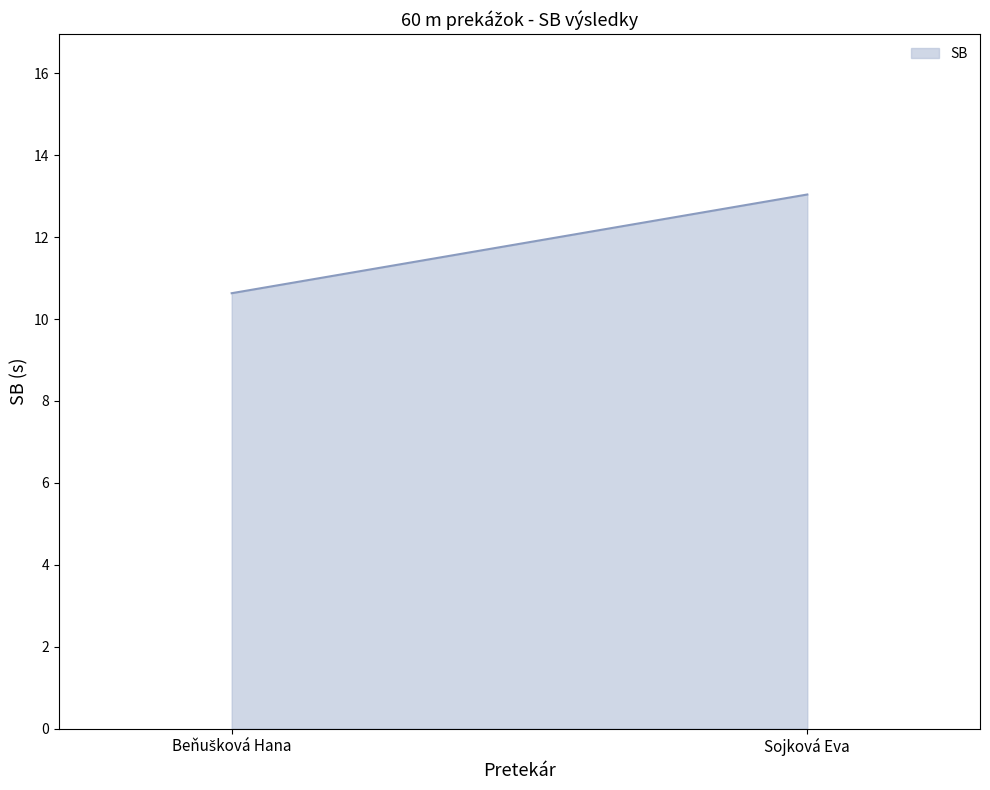

What is the average value?

11.8